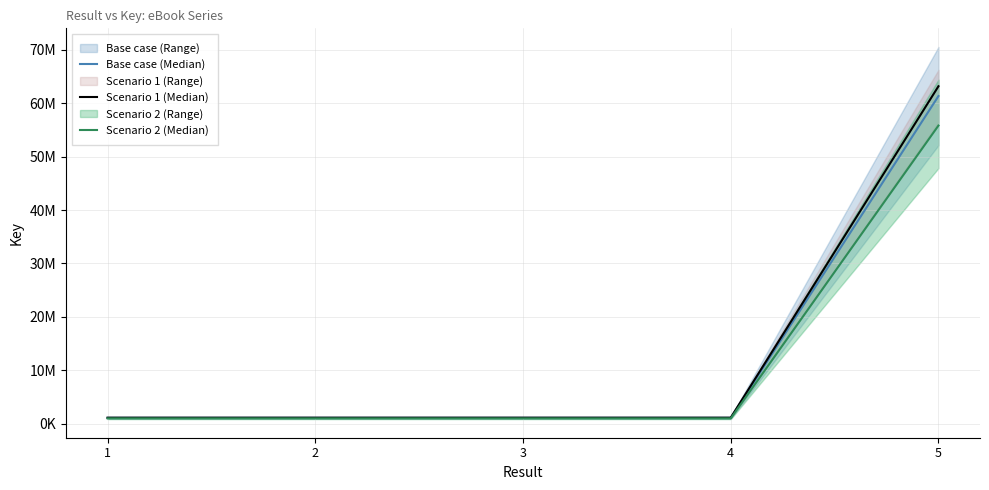

What is the total value across all series at 4?

3146737.9